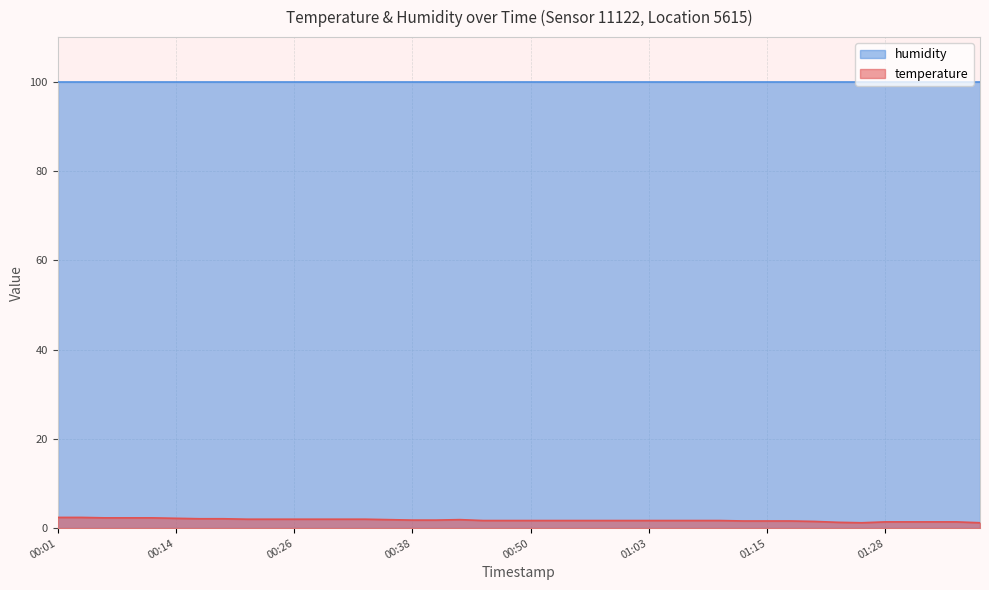

How many interior local valleys (lower than both neighbors) does the data have?

1